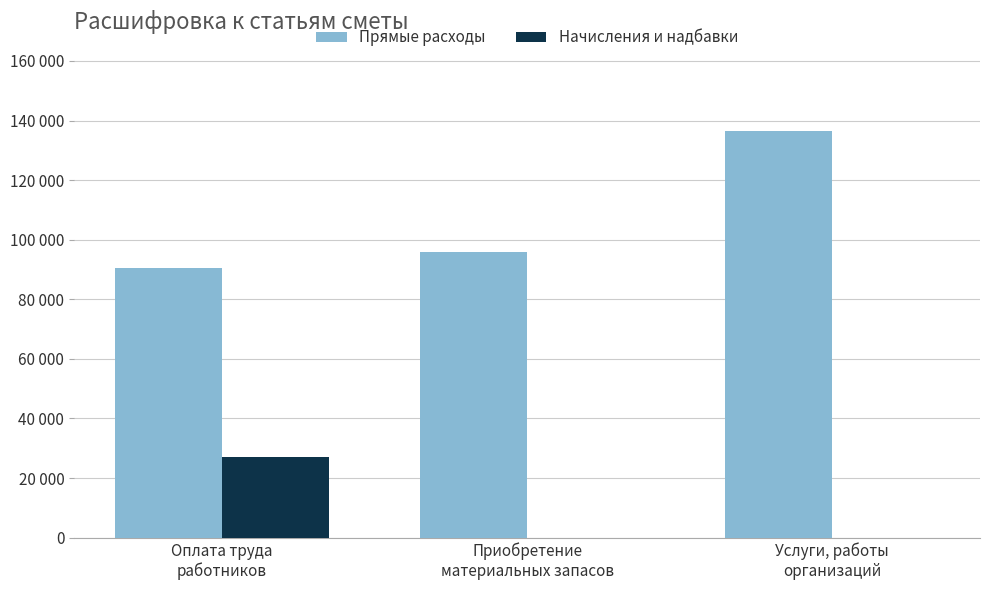

At how many categories does at least one series exceed 46834?

3